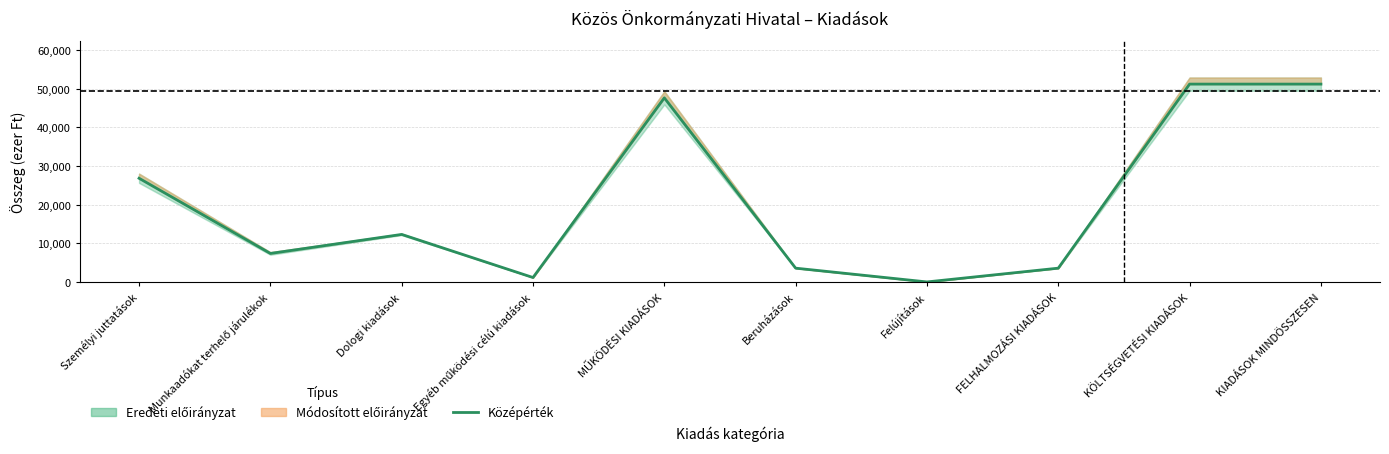

Which has a higher value, Dologi kiadások or Beruházások?

Dologi kiadások